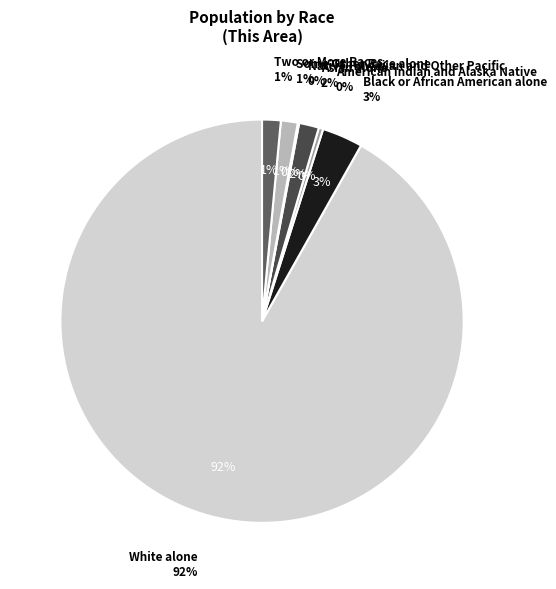

What percentage is the Black or African American alone slice, to the nearest percent?

3%